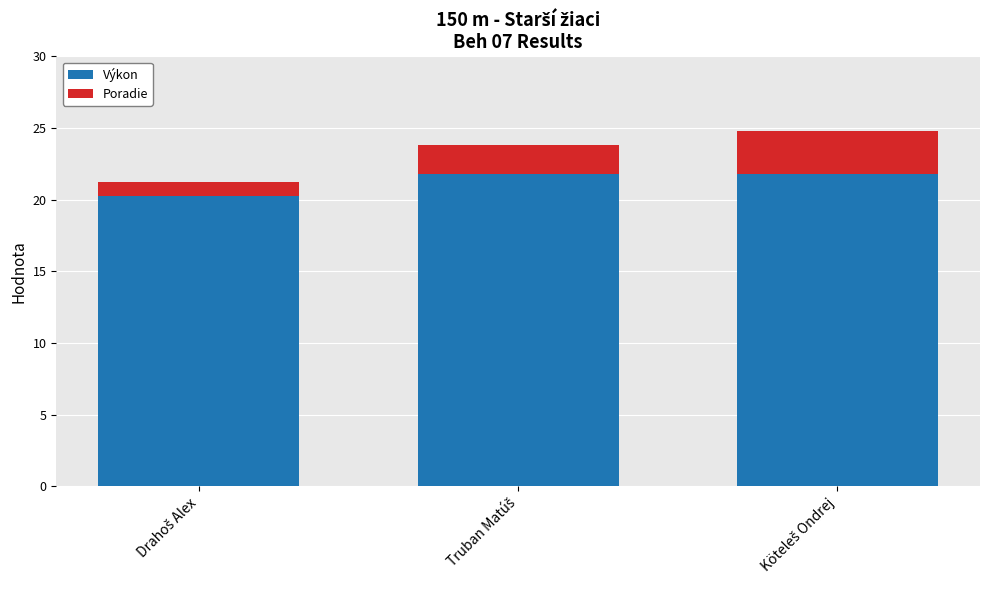

What is the difference between the maximum and minimum values in the Výkon series?

1.5